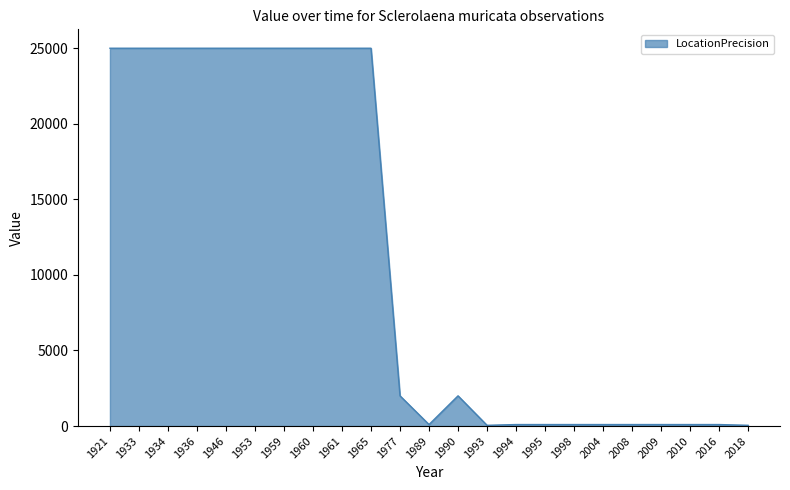

What is the sum of the values at 1995 and 1934?

25100